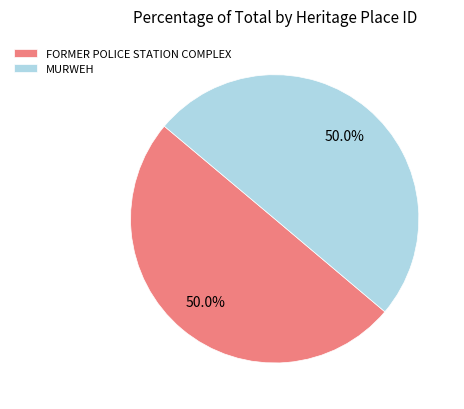

What is the total percentage of MURWEH and FORMER POLICE STATION COMPLEX?

100.0%